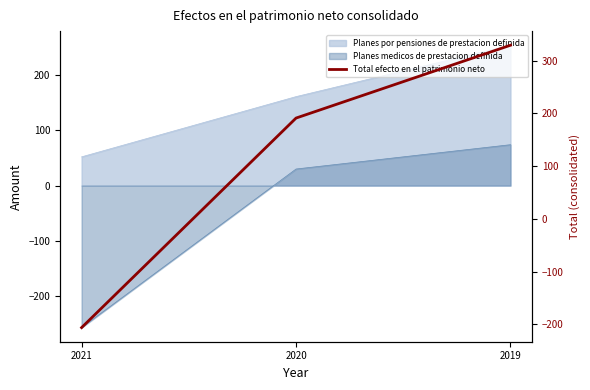

List the labels in order of value, smallest first.

2021, 2020, 2019